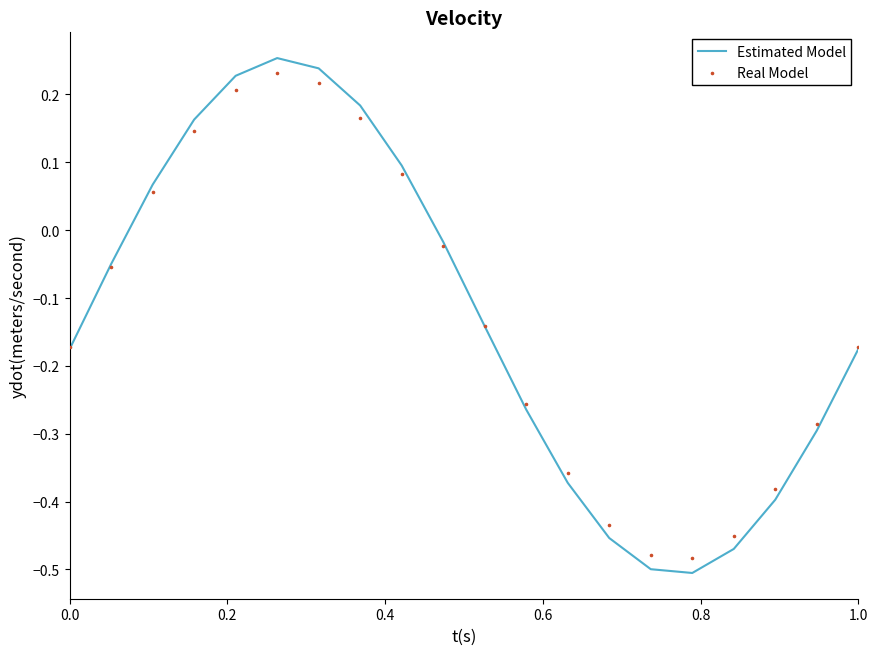

At how many categories does at least one series exceed 0?

7